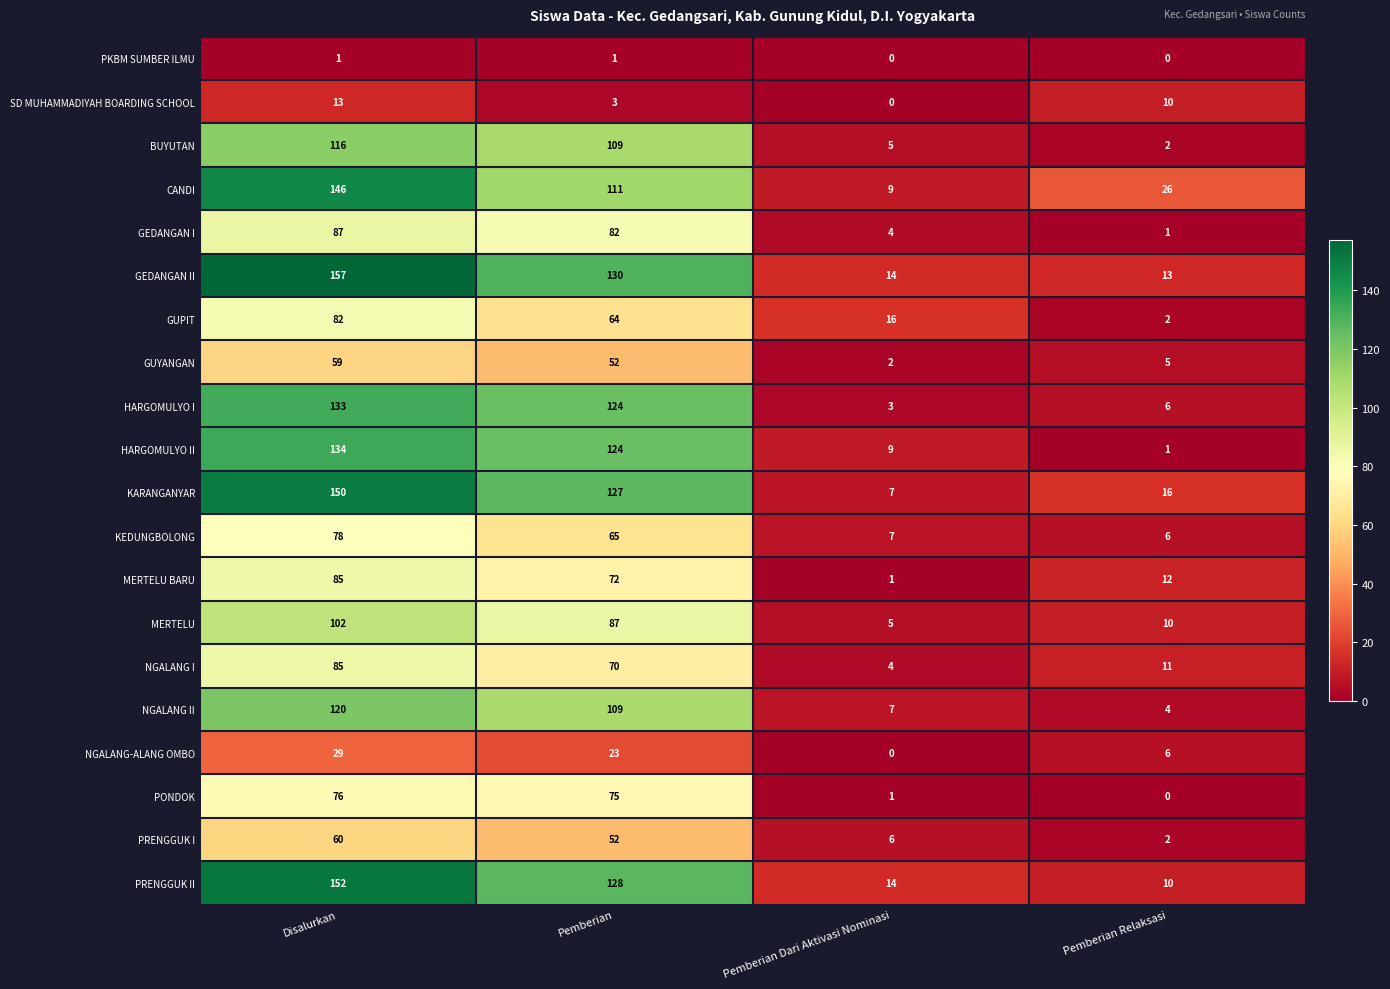

Which series changed the most between Pemberian Dari Aktivasi Nominasi and Pemberian Relaksasi?

CANDI